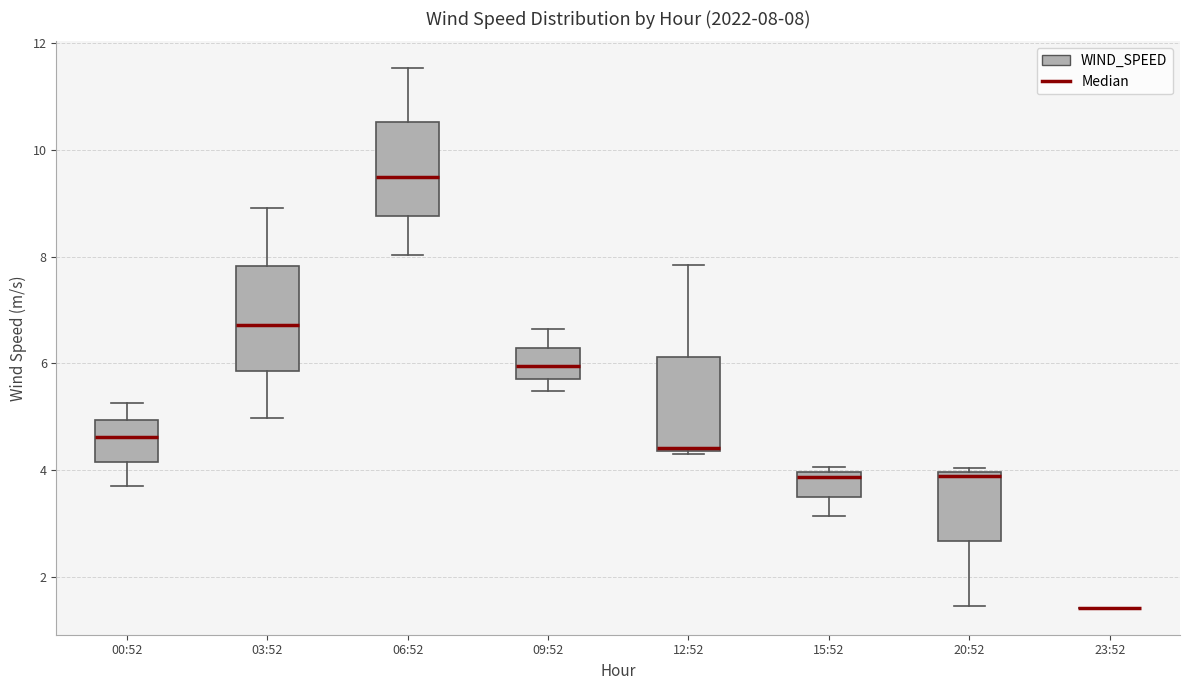

Comparing the boxes themselves (not the whiskers), which one is the tallest?

03:52